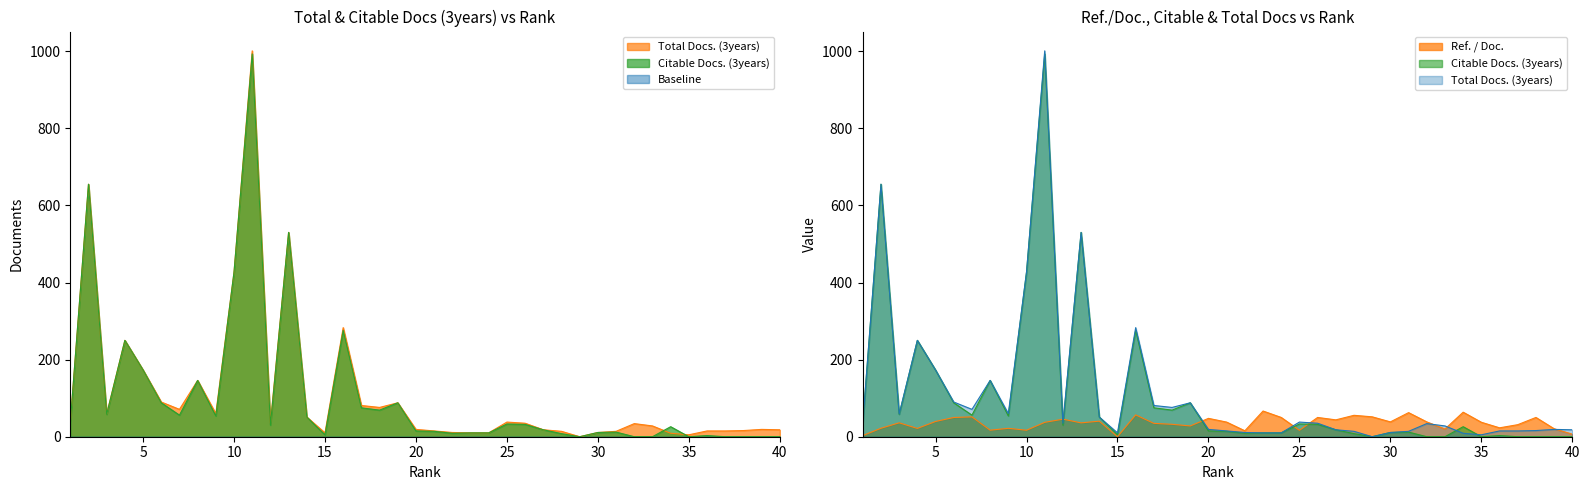

What is the total value across all series at 17?

190.7